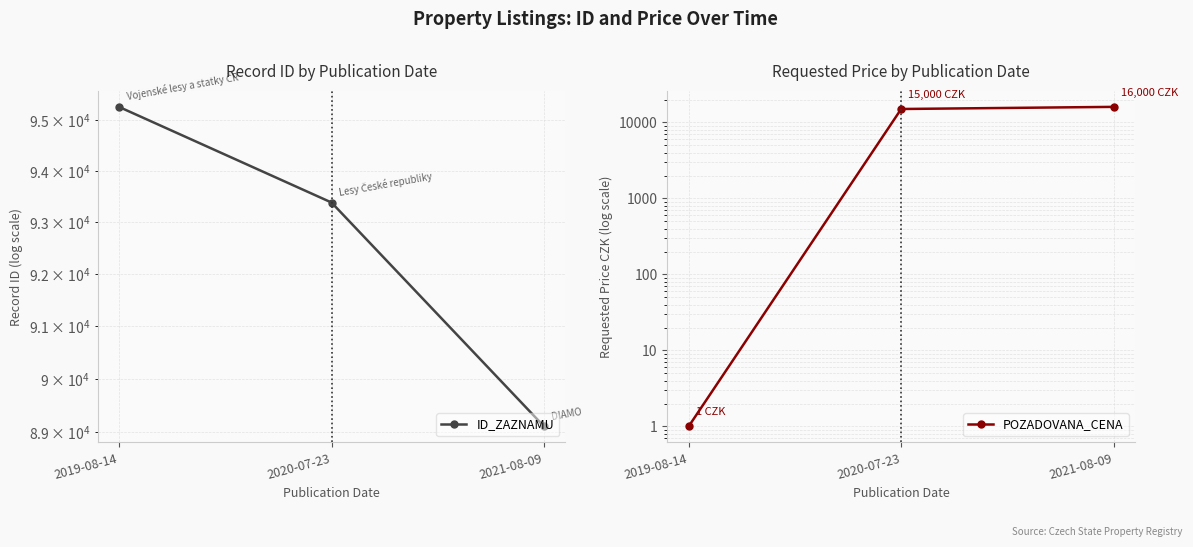

What is the difference between the second highest and minimum values in the ID_ZAZNAMU series?

4273